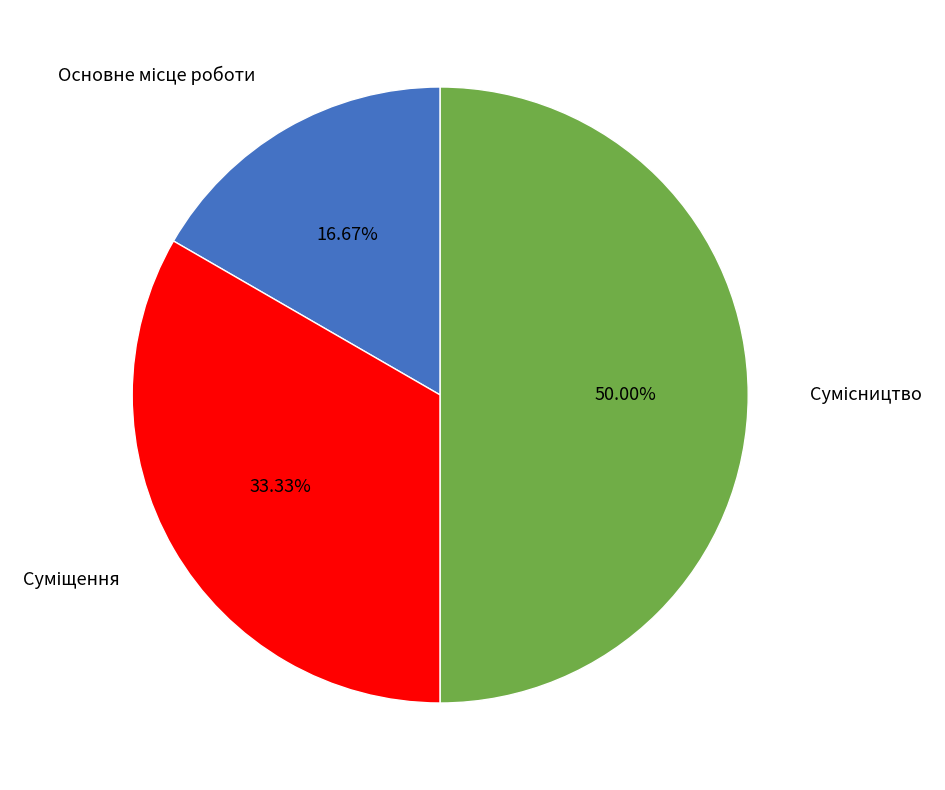

Count the number of slices in the pie.

3